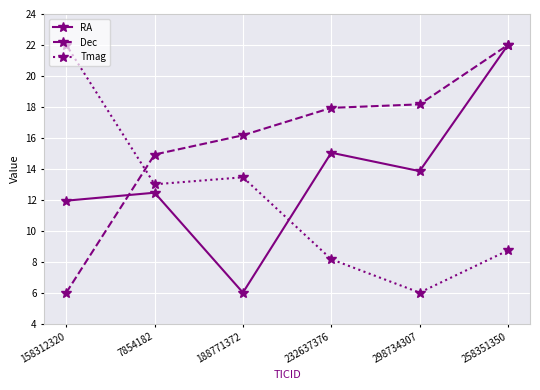

Does the chart have visible grid lines?

Yes